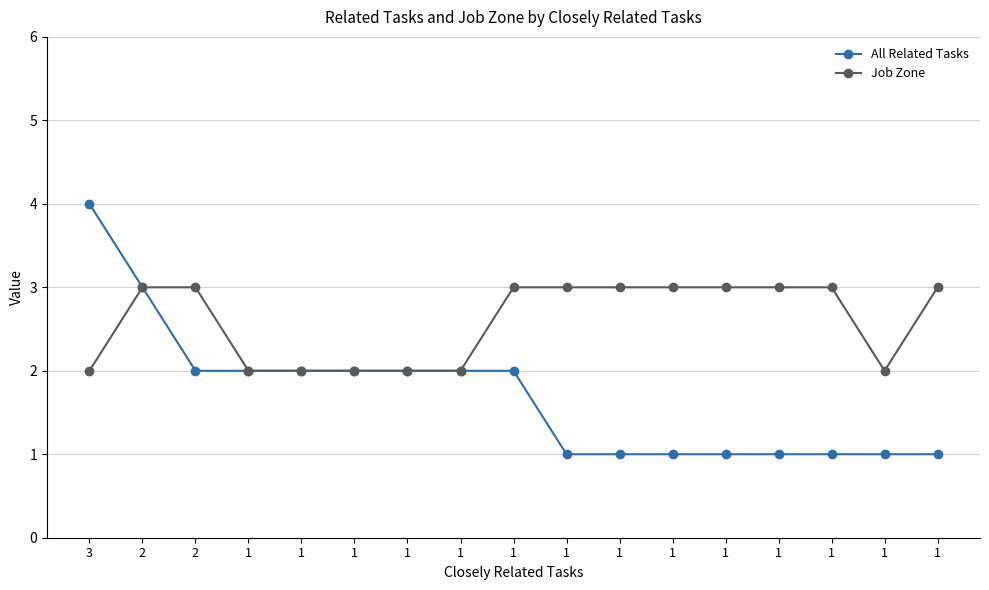

What is the difference between the maximum and minimum values in the All Related Tasks series?

3